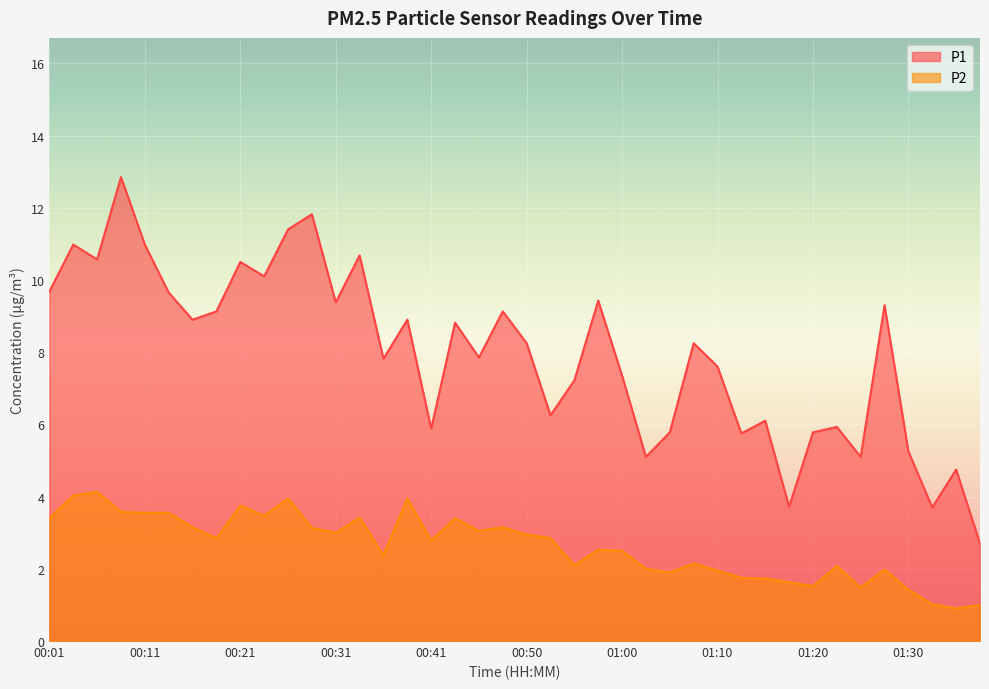

Reading right to left, transcribe all the data shown in this chart.

P1: 01:37=2.7	01:35=4.8	01:32=3.7	01:30=5.2	01:27=9.3	01:25=5.1	01:22=5.9	01:20=5.8	01:17=3.7	01:15=6.1	01:12=5.8	01:10=7.6	01:08=8.2	01:05=5.8	01:03=5.1	01:00=7.3	00:58=9.4	00:55=7.2	00:53=6.2	00:50=8.2	00:48=9.1	00:45=7.8	00:43=8.8	00:41=5.9	00:38=8.9	00:36=7.8	00:33=10.7	00:31=9.4	00:28=11.8	00:26=11.4	00:23=10.1	00:21=10.5	00:18=9.1	00:16=8.9	00:14=9.7	00:11=11.0	00:09=12.8	00:06=10.6	00:04=11.0	00:01=9.7
P2: 01:37=1.0	01:35=0.9	01:32=1.0	01:30=1.4	01:27=2.0	01:25=1.5	01:22=2.1	01:20=1.5	01:17=1.6	01:15=1.7	01:12=1.8	01:10=1.9	01:08=2.1	01:05=1.9	01:03=2.0	01:00=2.5	00:58=2.5	00:55=2.1	00:53=2.9	00:50=3.0	00:48=3.1	00:45=3.0	00:43=3.4	00:41=2.8	00:38=4.0	00:36=2.4	00:33=3.4	00:31=3.0	00:28=3.1	00:26=4.0	00:23=3.5	00:21=3.8	00:18=2.9	00:16=3.1	00:14=3.5	00:11=3.5	00:09=3.6	00:06=4.1	00:04=4.0	00:01=3.4